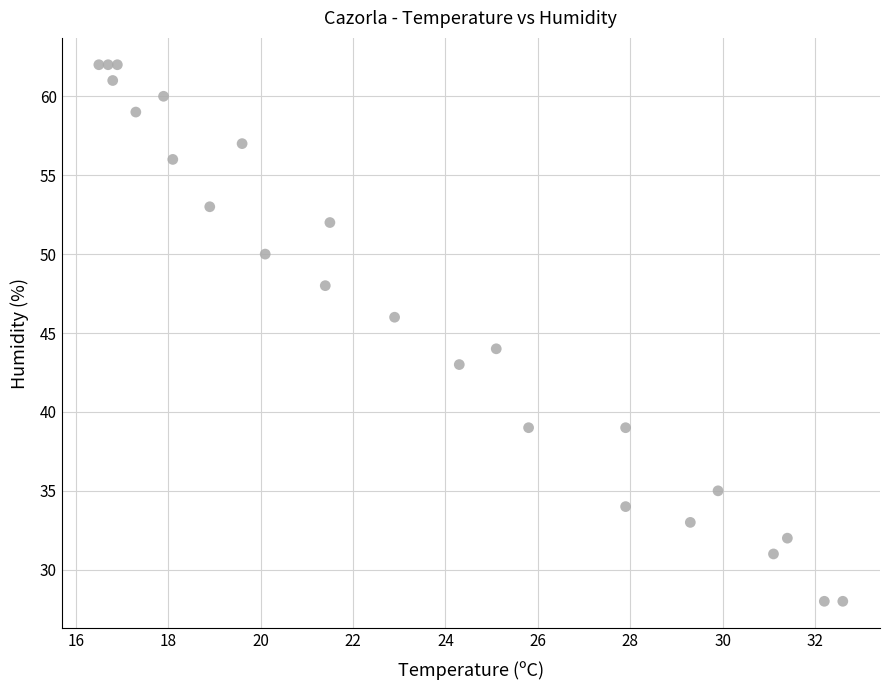

What is the range of Y values (max minus min)?

34